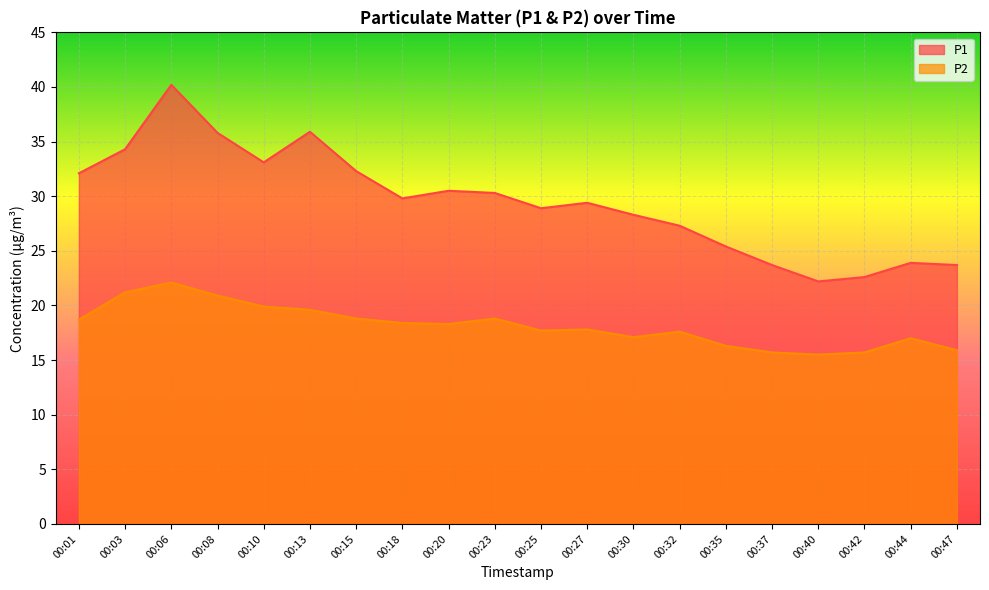

What is the maximum value shown in the chart?

40.2